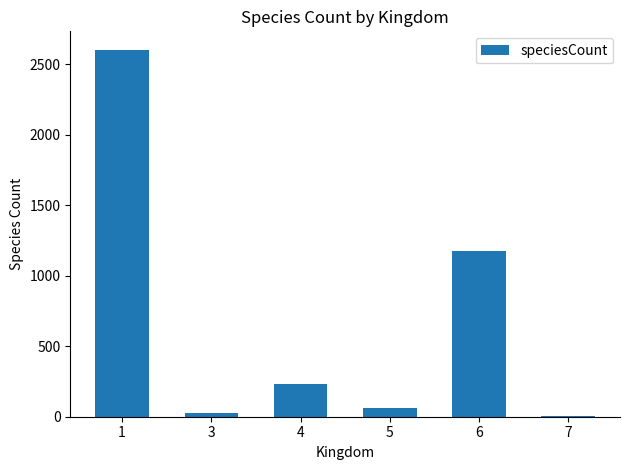

Which label corresponds to the largest value in the chart?

1